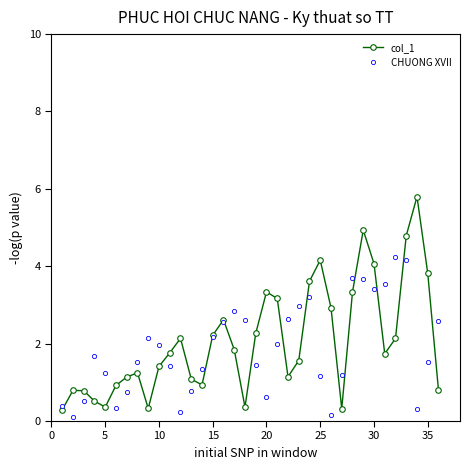

What is the minimum value for col_1?

0.3